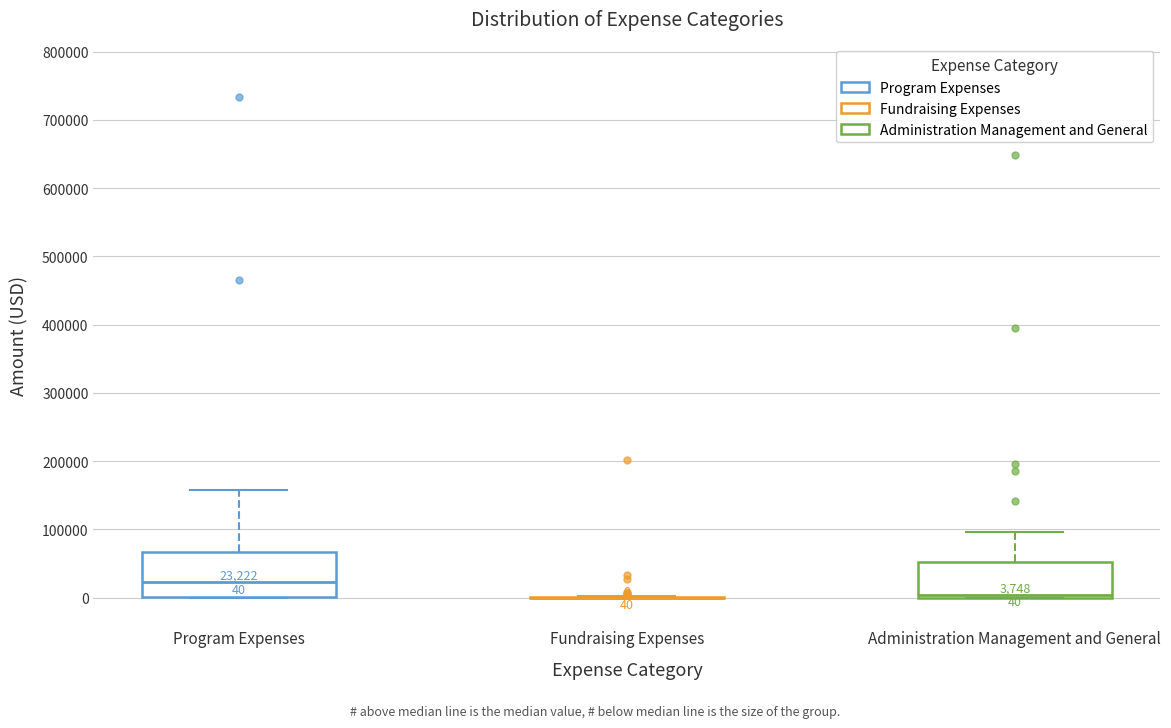

Comparing the boxes themselves (not the whiskers), which one is the tallest?

Program Expenses